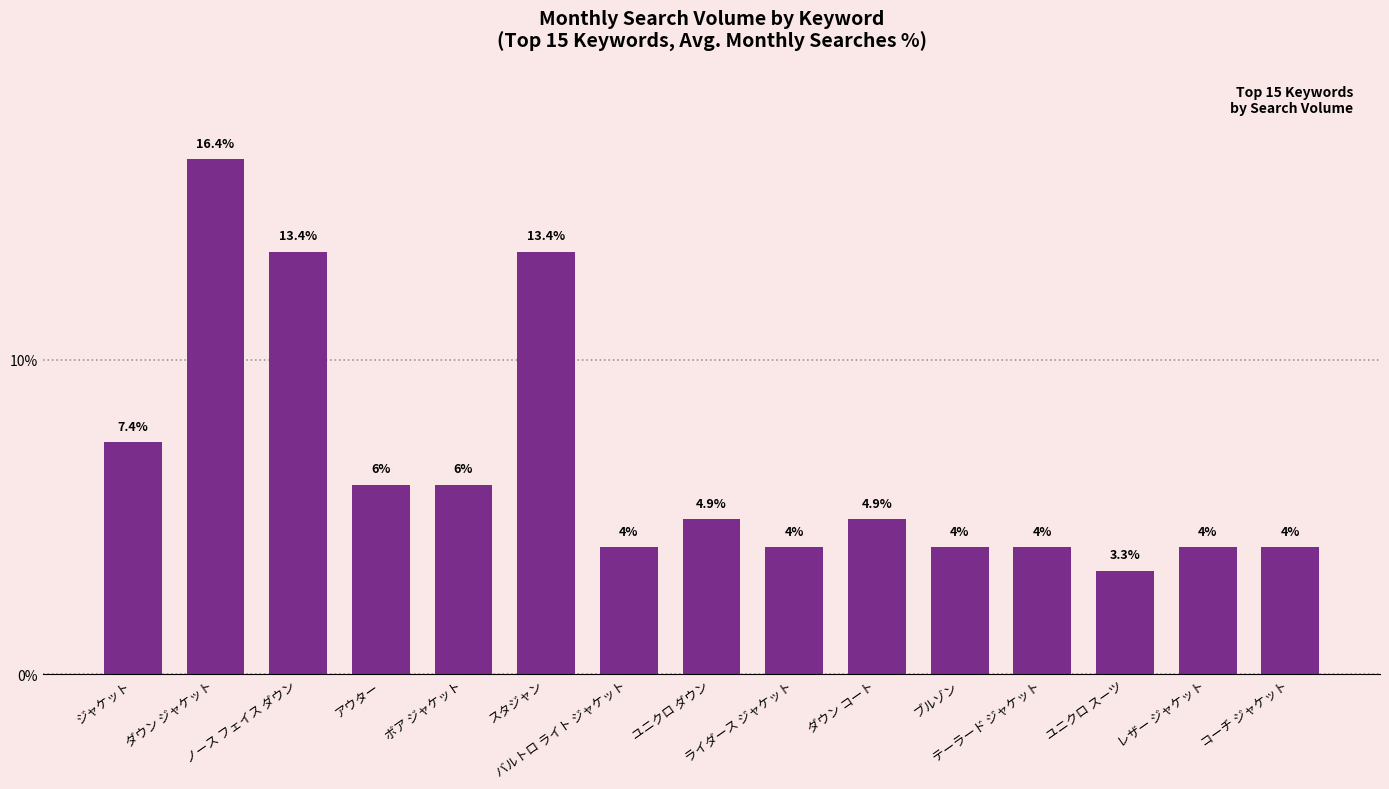

Reading right to left, list all the values displayed in this chart.

4.0	4.0	3.3	4.0	4.0	4.9	4.0	4.9	4.0	13.4	6.0	6.0	13.4	16.4	7.4